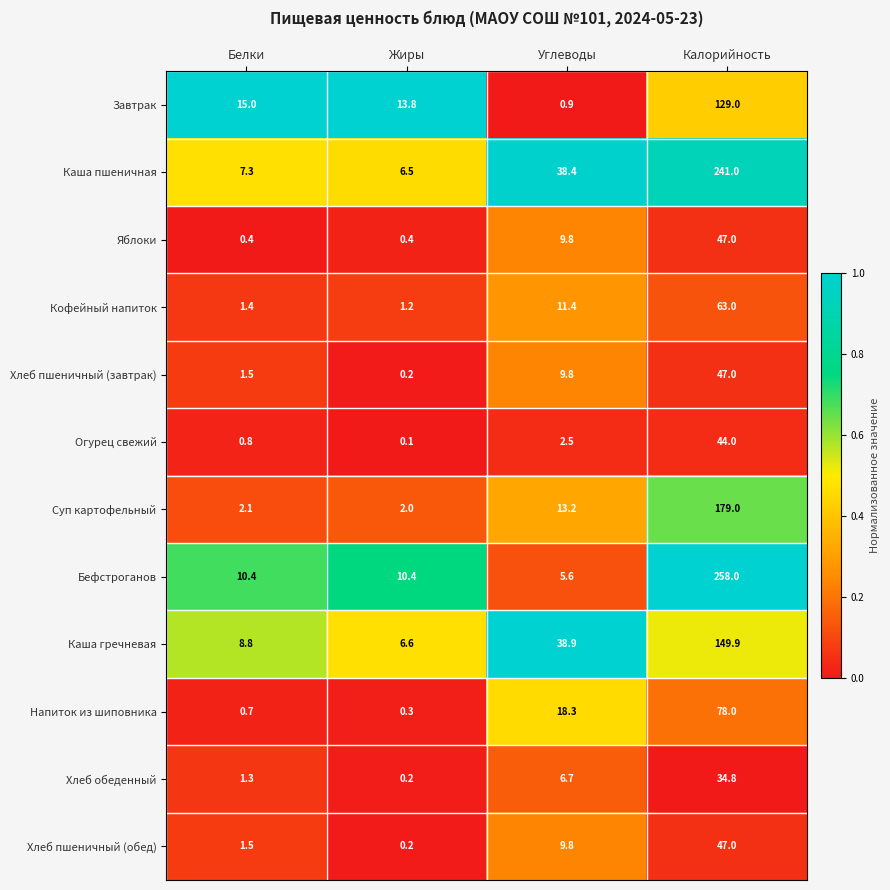

What is the difference between the highest and lowest values at Белки?

14.6